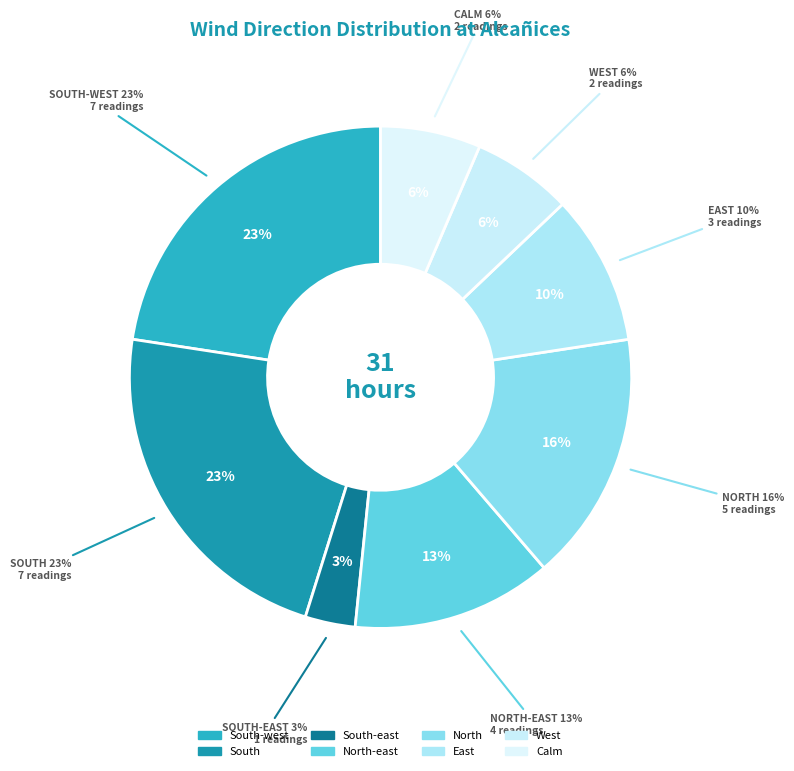

What is the total percentage of East and South-west?

32.3%